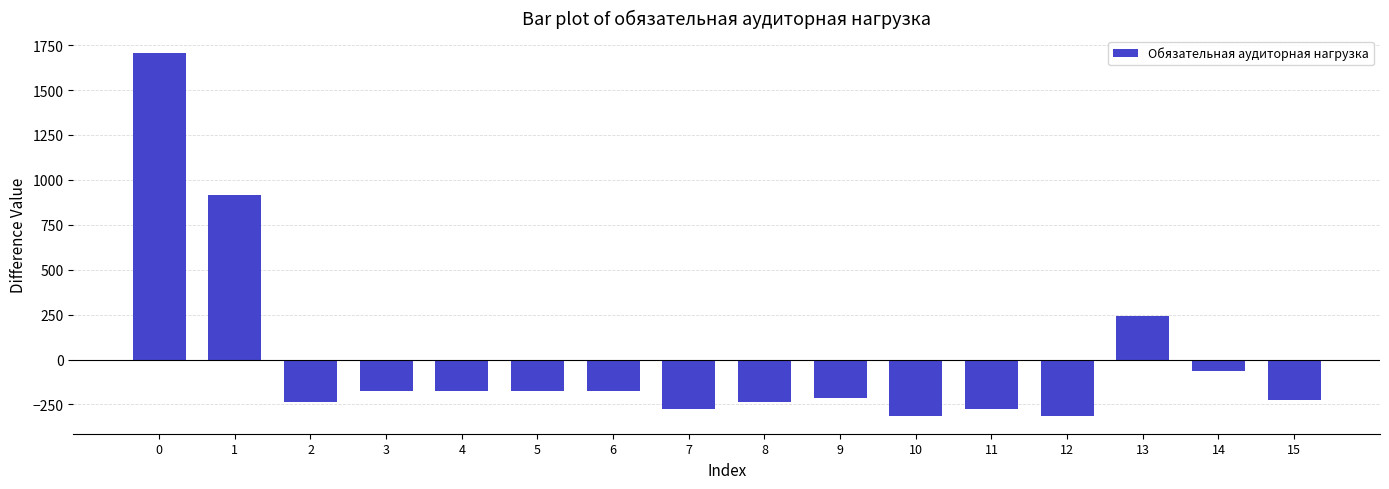

What is the value of the 2nd bar from the left?

914.6